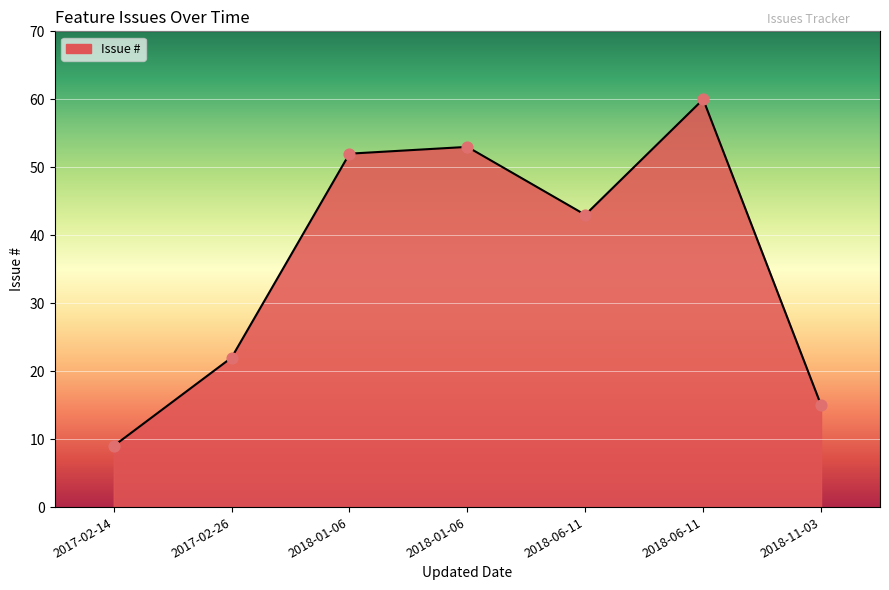

Does the chart have visible grid lines?

Yes